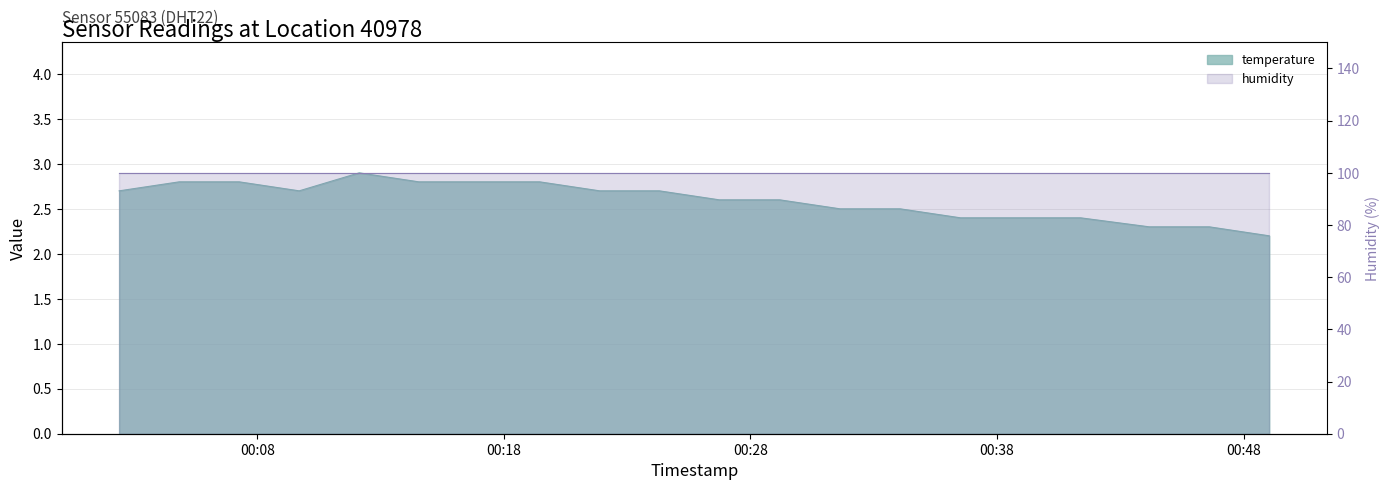

The value at 2023-01-19T00:46:36 is 2.3. True or false?

True